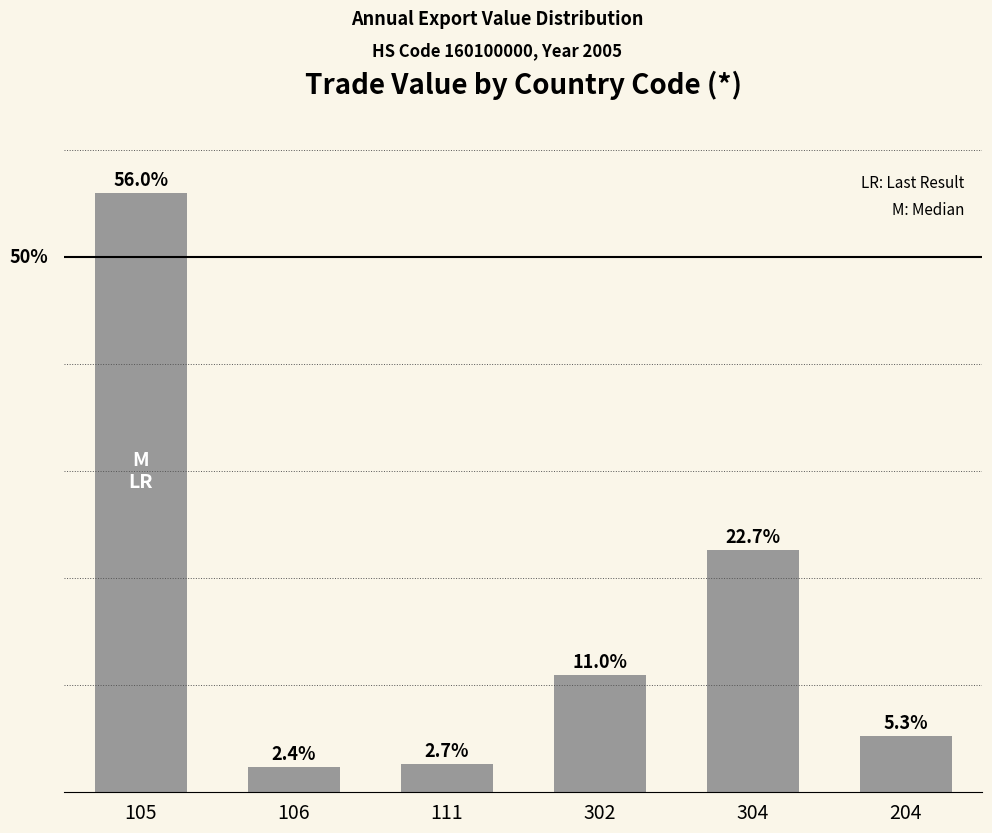

Rank the categories by value from lowest to highest.

106, 111, 204, 302, 304, 105